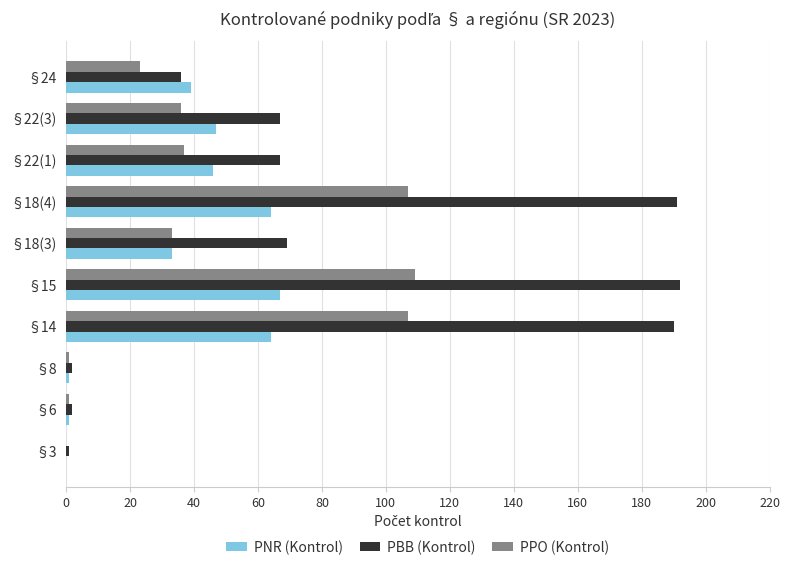

What is the maximum value for PNR (Kontrol)?

67